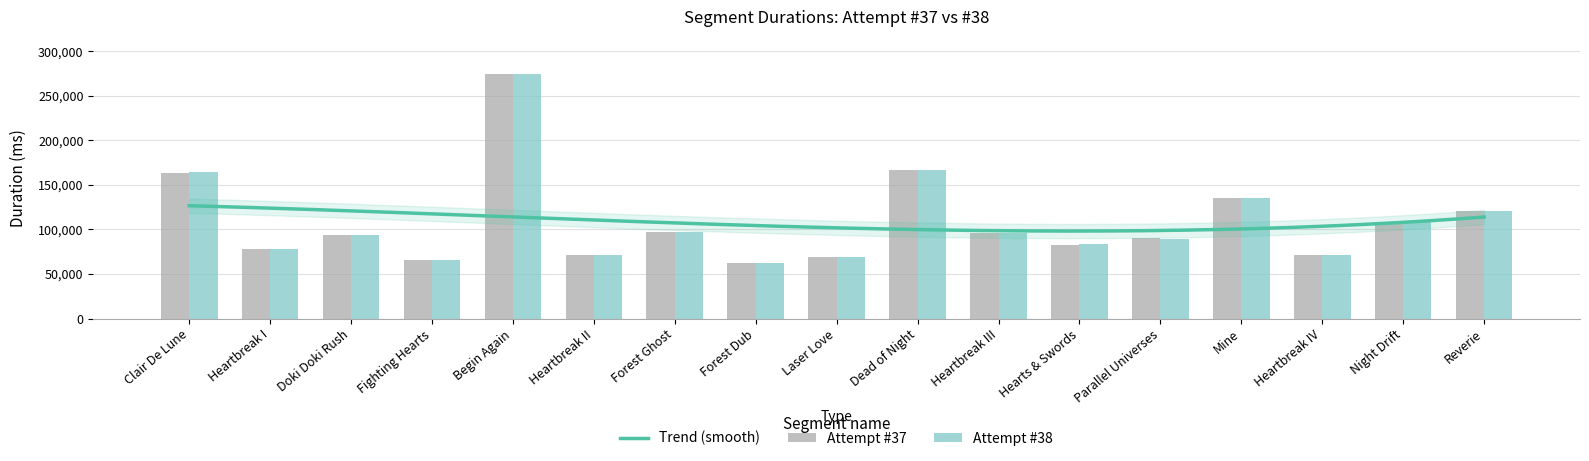

At Heartbreak III, list the series in order from largest to smallest.

Attempt #37, Attempt #38